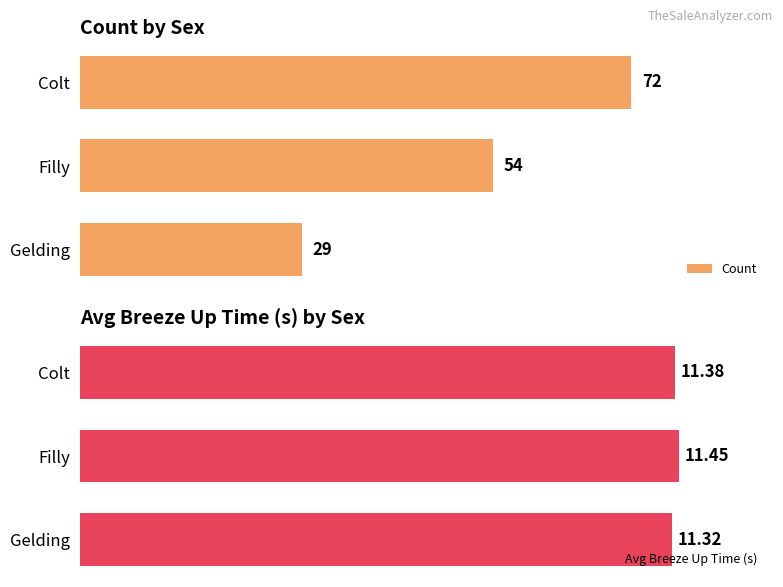

Where is Count nearest to the value 50?

Filly